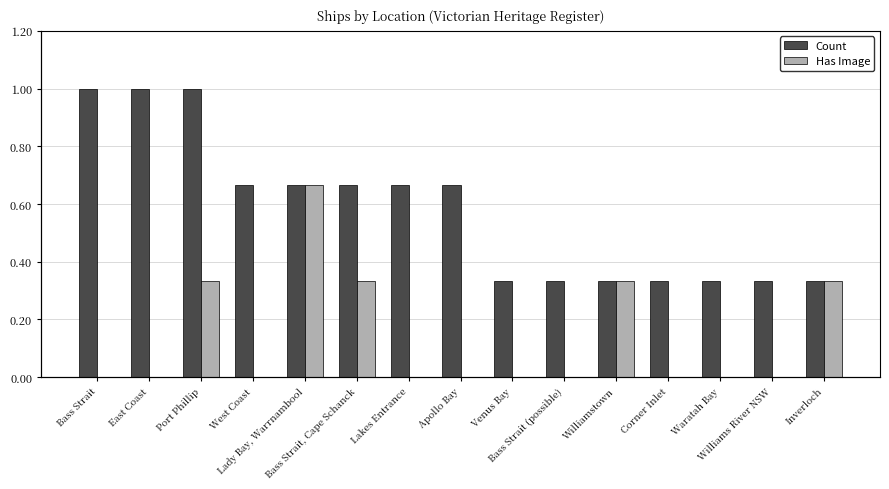

How many Count values are between 1 and 2?

12